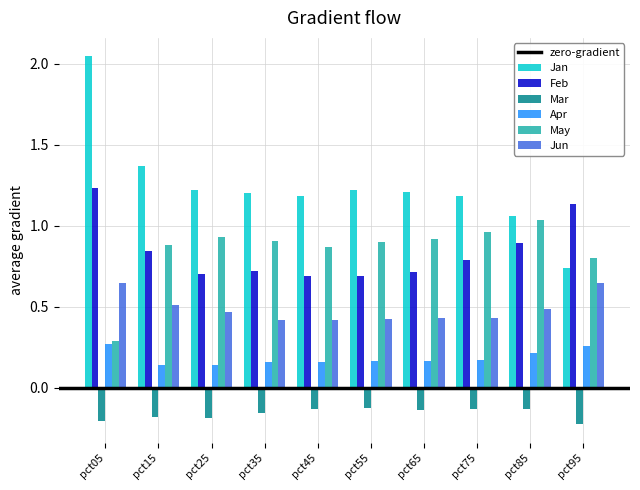

What is the difference between the maximum and minimum values in the Jan series?

1.3